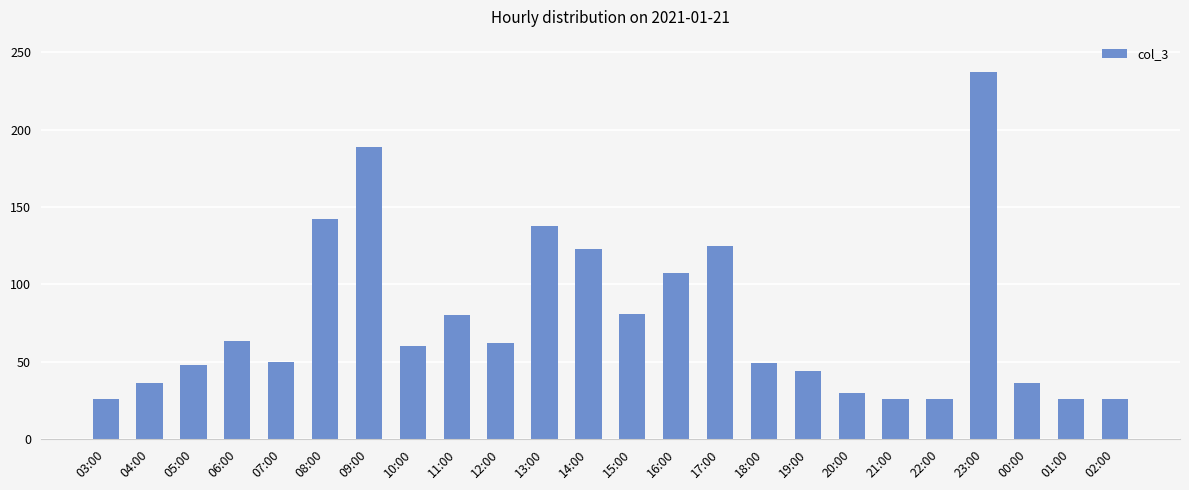

The value at 09:00 is 189. True or false?

True